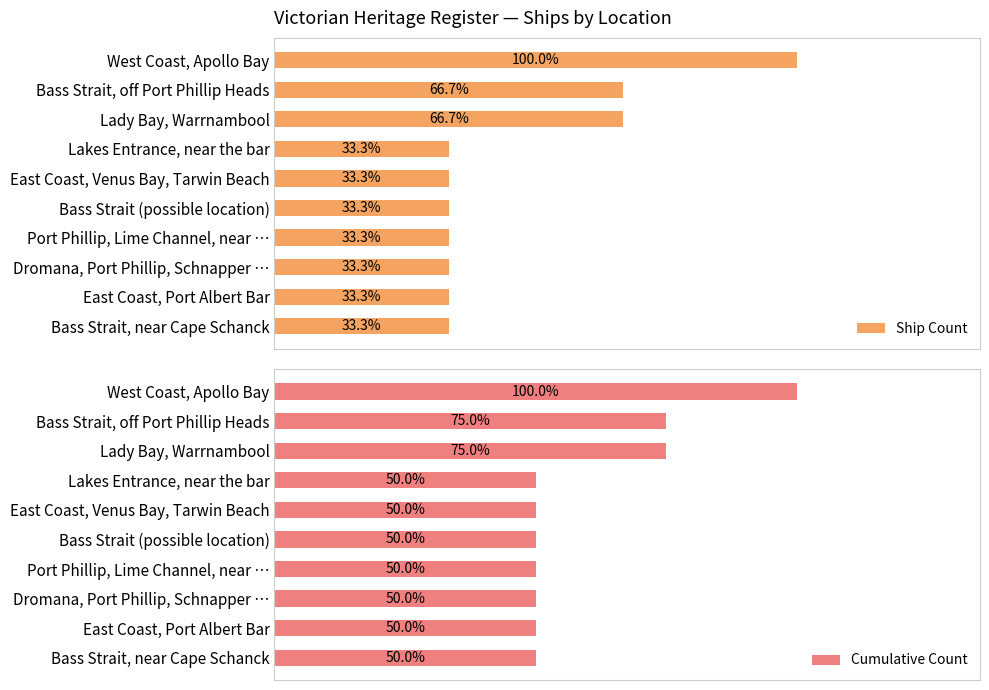

At how many categories does at least one series exceed 2?

3